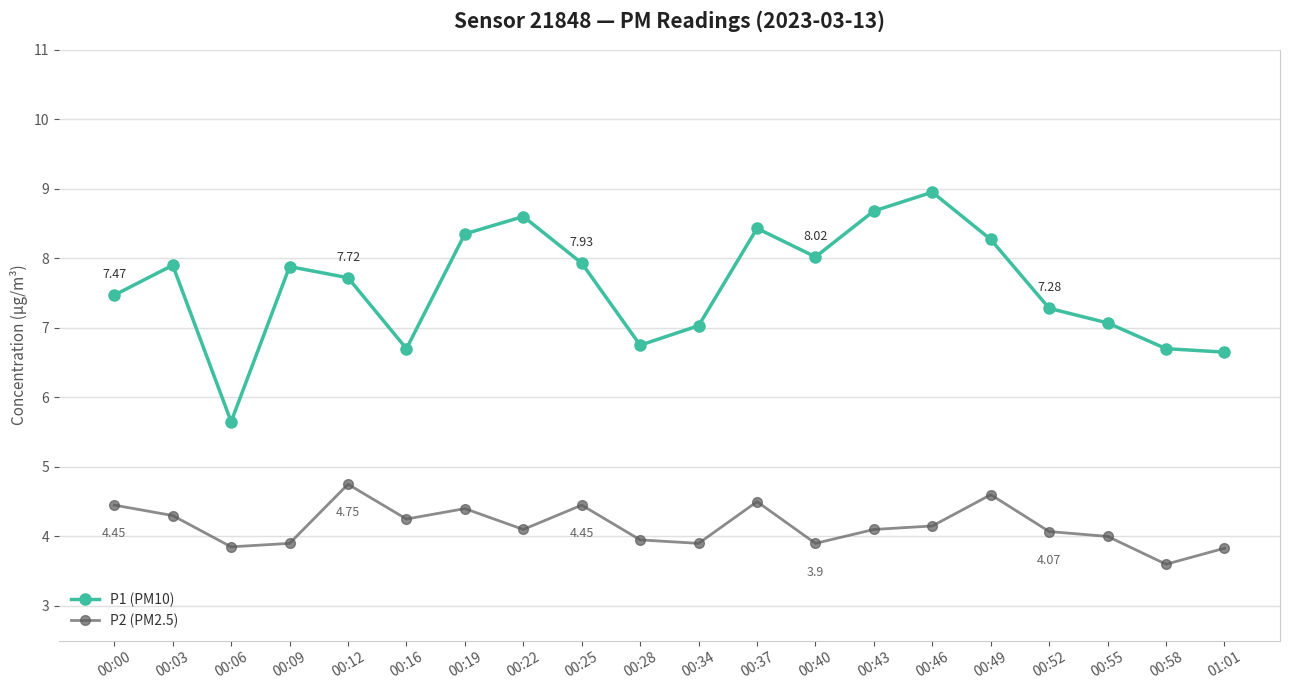

What is the value of the P1 (PM10) point at the 10th from the left?

6.8